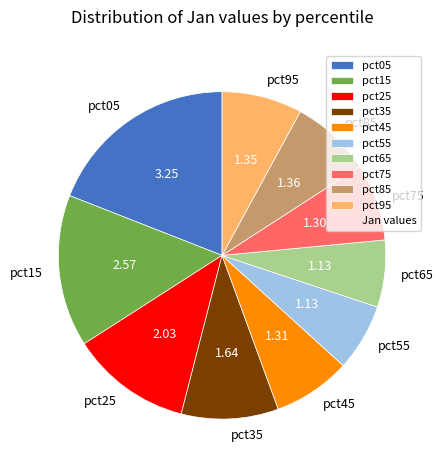

True or false: pct55 accounts for 7% of the total.

True